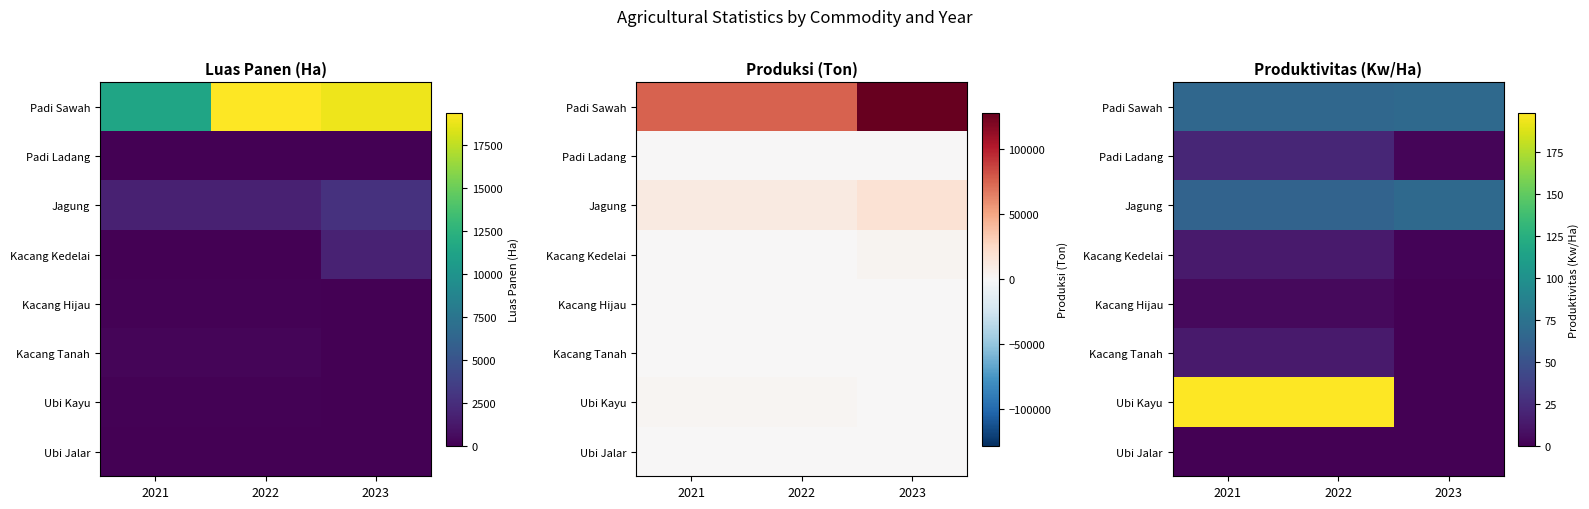

What is the difference between the highest and lowest values at 2021?

198.6